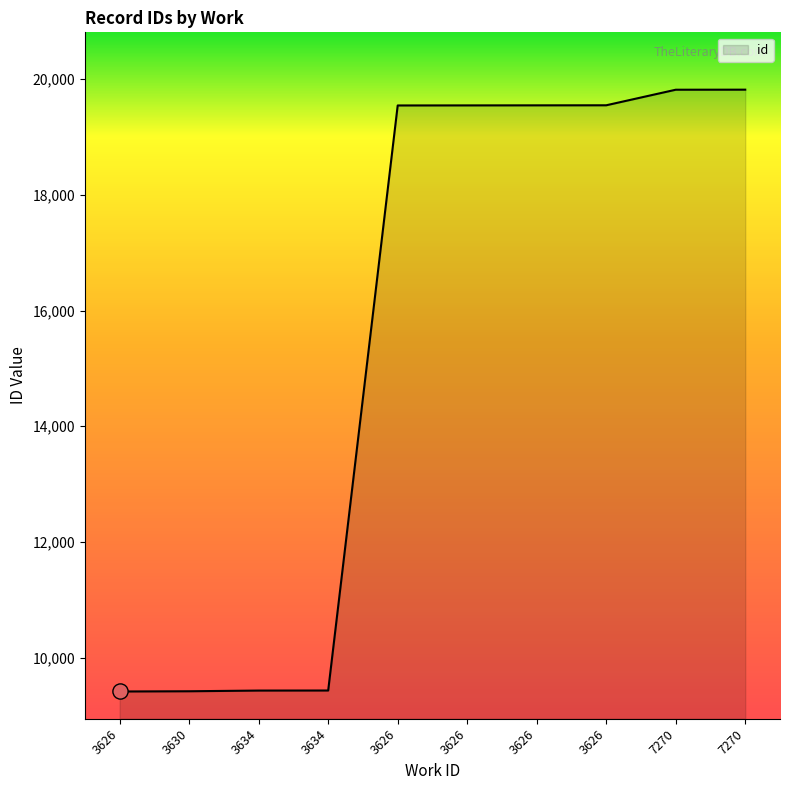

What is the change in value from 3626 to 7270?

+10401